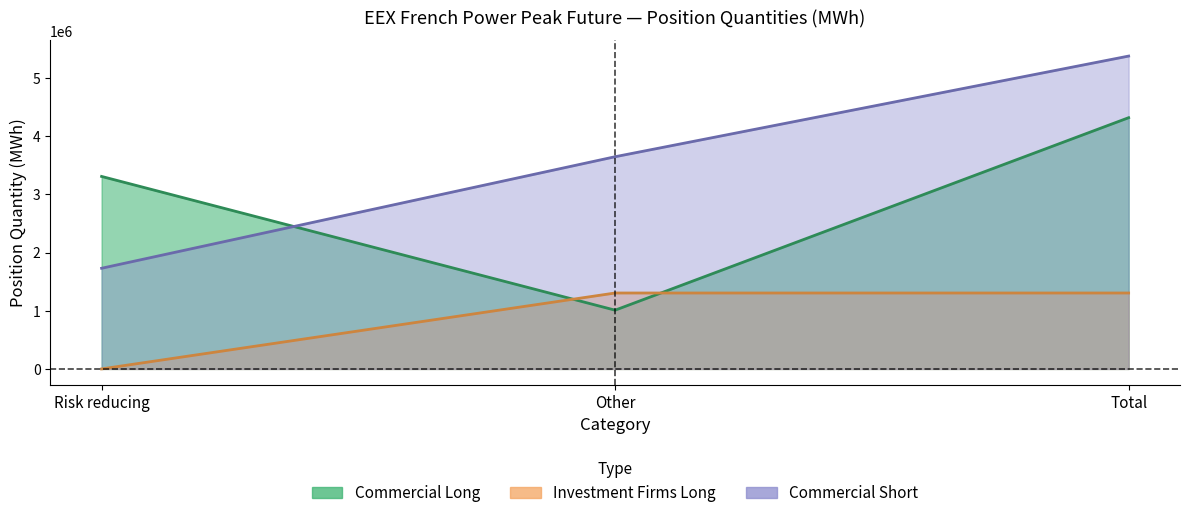

The Commercial Short series shows 1729668 at Risk reducing. True or false?

True